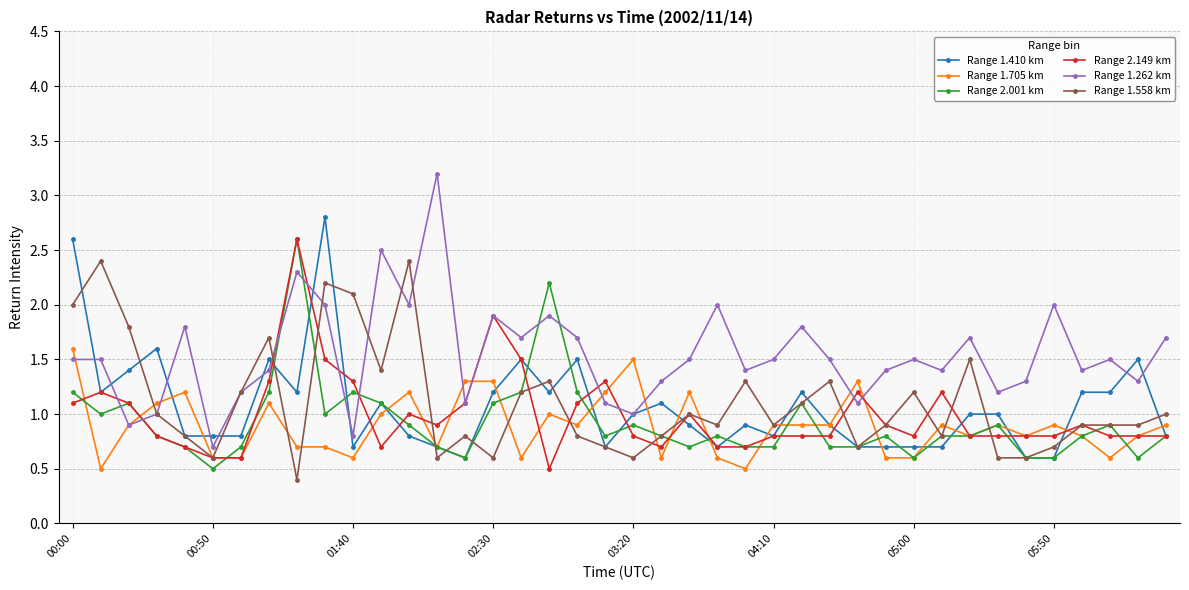

What is the value of the Range 1.558 km point at the 9th from the left?

0.4